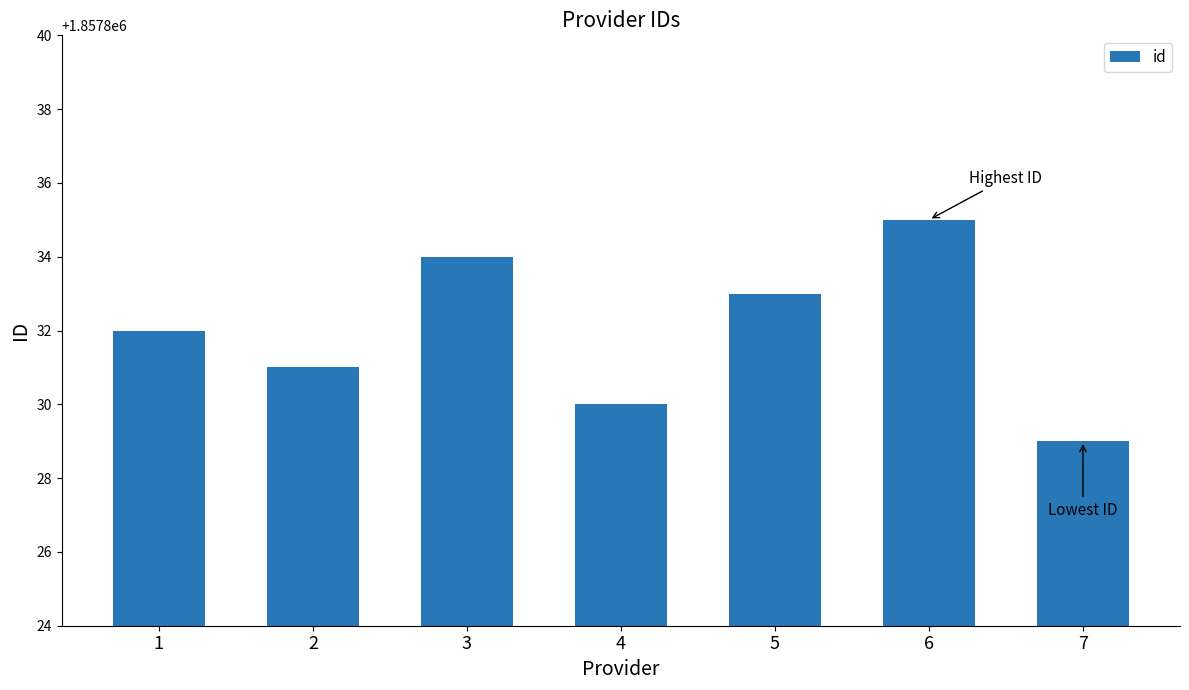

What is the ratio of the value at 3 to the value at 1?

1.0